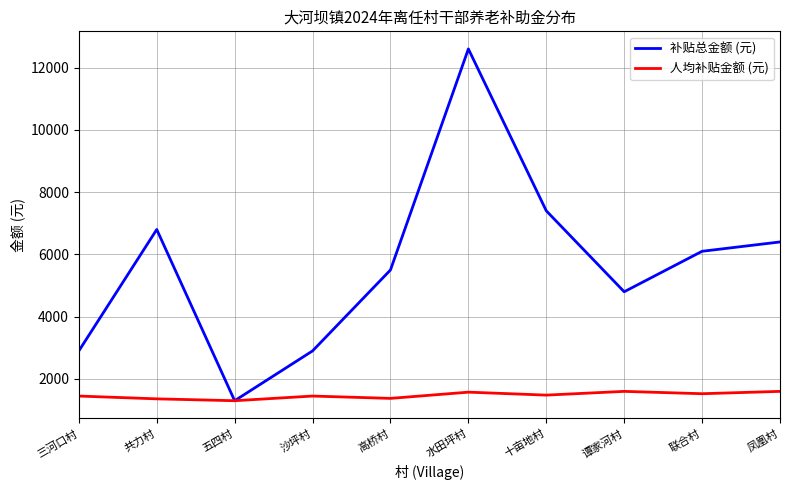

The value of 补贴总金额 (元) at 沙坪村 is 4302. True or false?

False